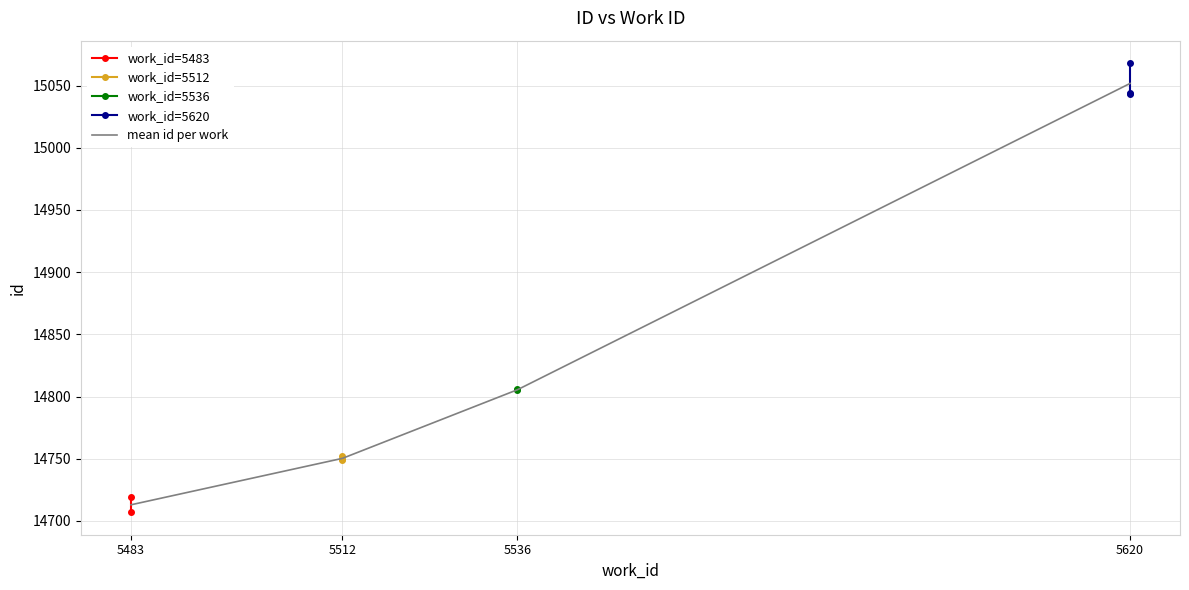

Rank the categories by mean id per work value from highest to lowest.

5620, 5536, 5512, 5483